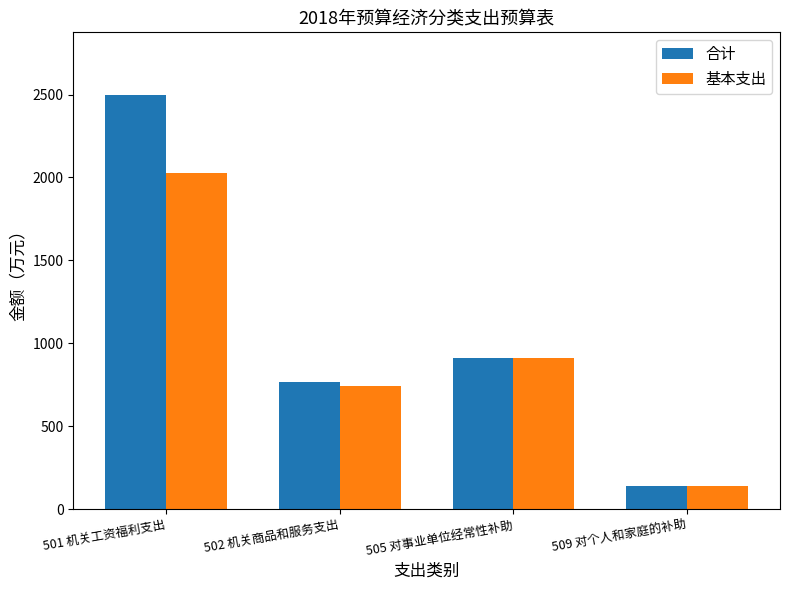

Where is 基本支出 nearest to the value 1083?

505 对事业单位经常性补助